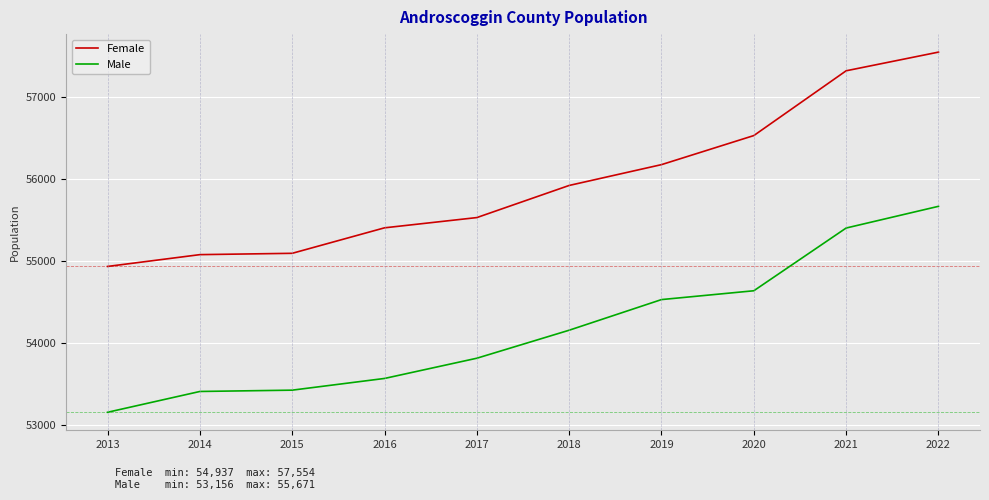

True or false: Female and Male cross at least once.

False